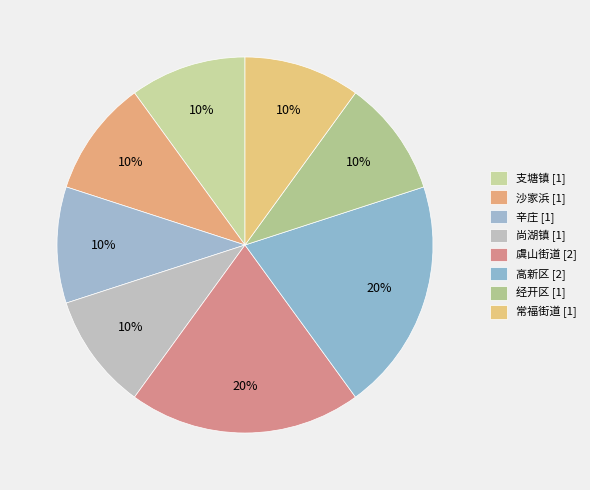

True or false: 经开区 accounts for 22% of the total.

False